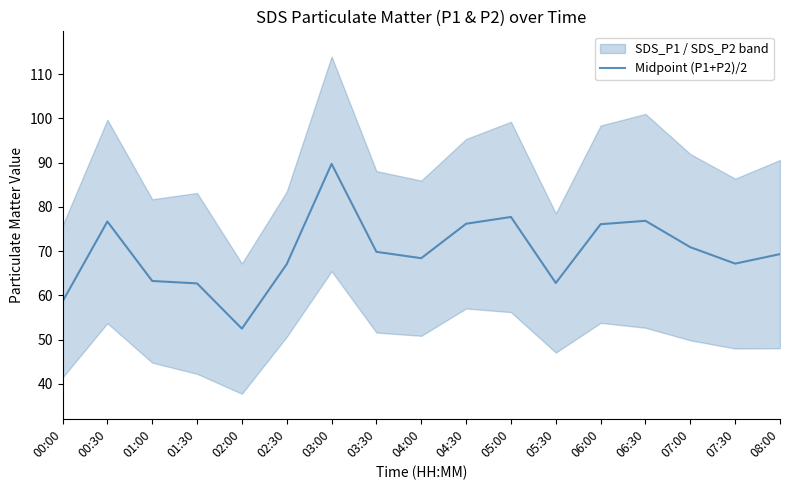

What is the ratio of the value at 04:00 to the value at 03:30?

1.0